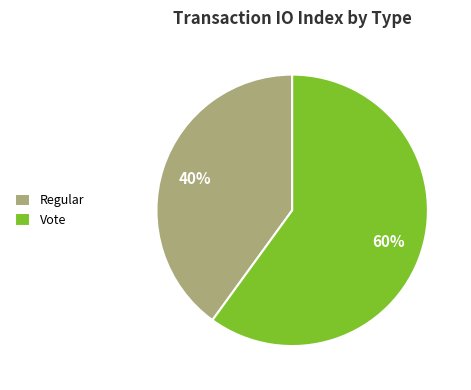

How many segments does this pie chart have?

2